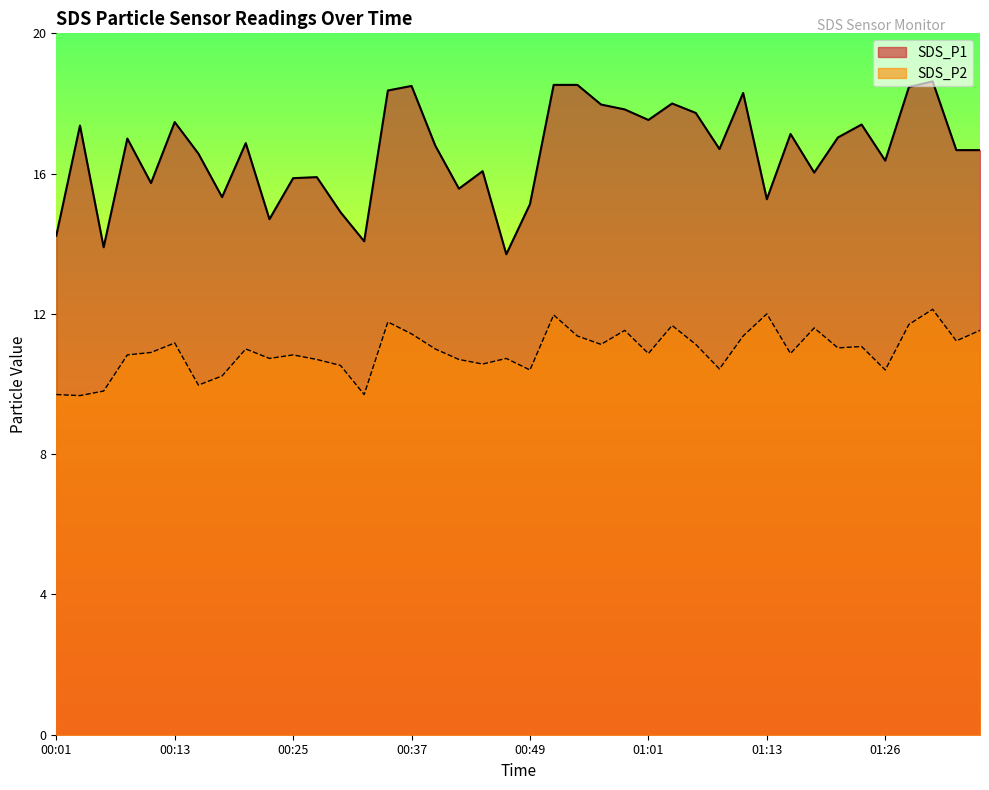

Where is SDS_P2 nearest to the value 10?

00:15